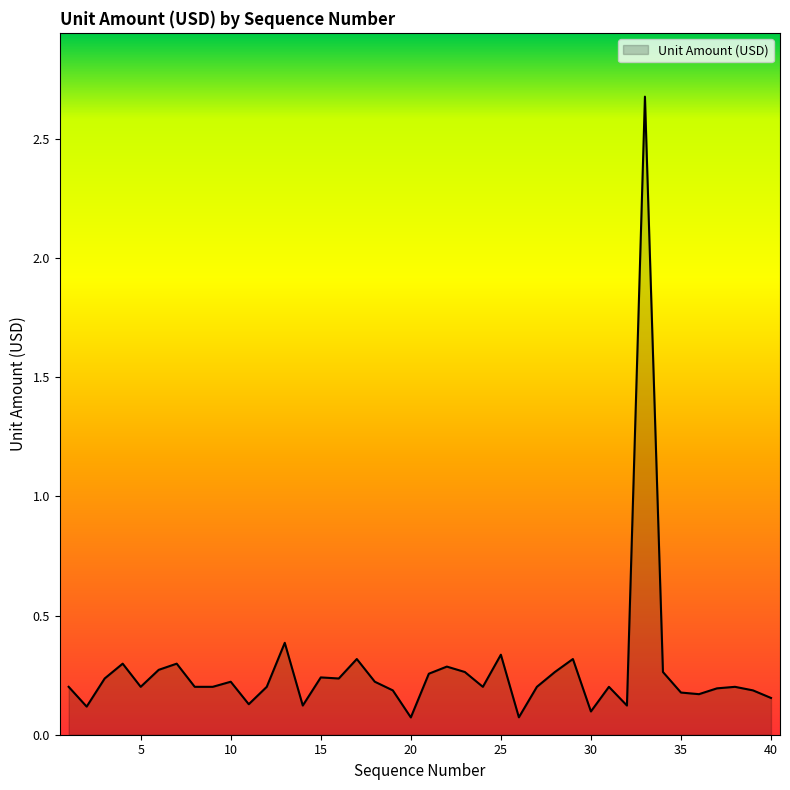

What is the greatest value displayed?

2.7